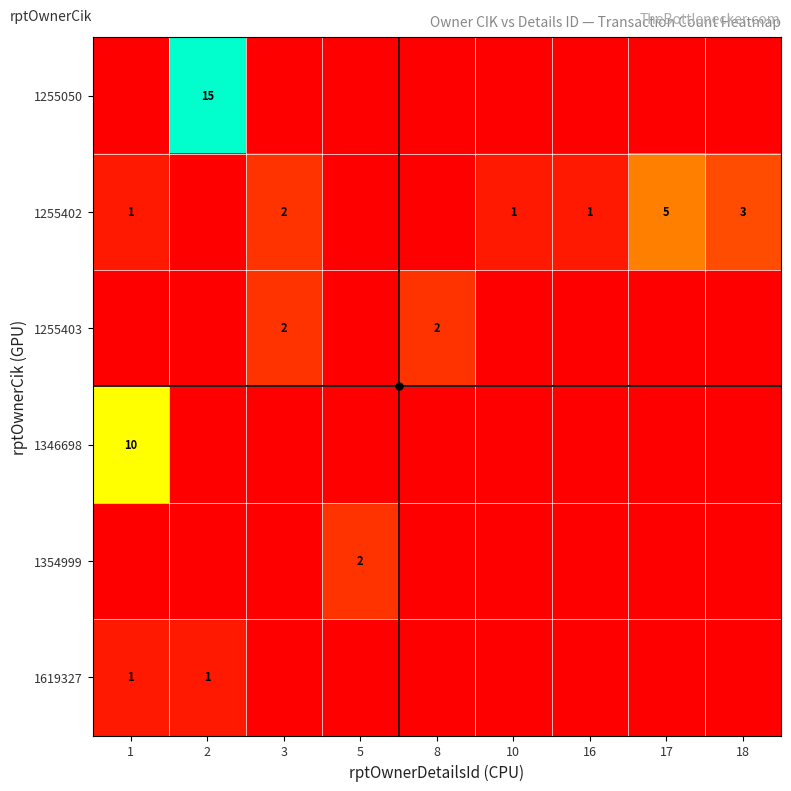

What is the difference between the 1255402 values at 3 and 17?

3